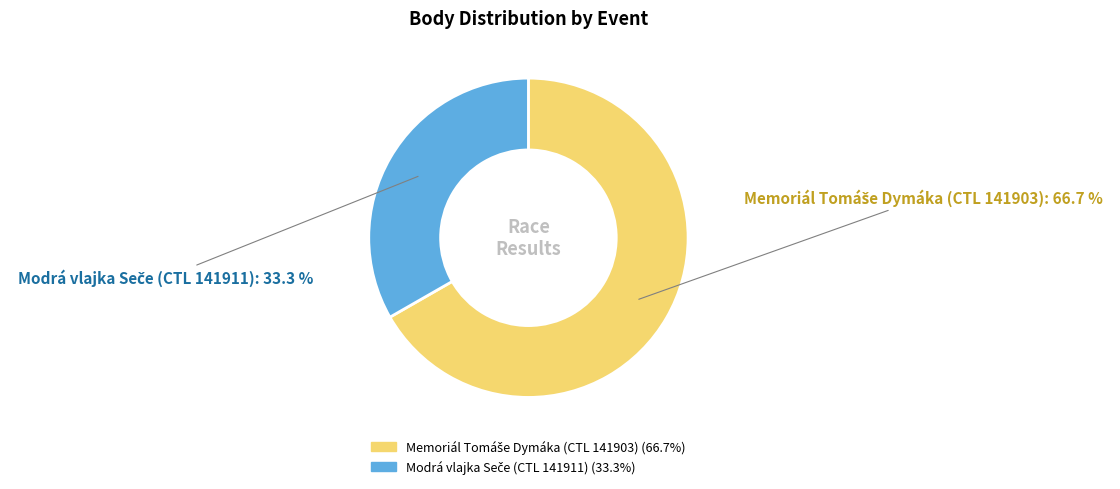

Is there any slice that represents more than half of the pie?

Yes